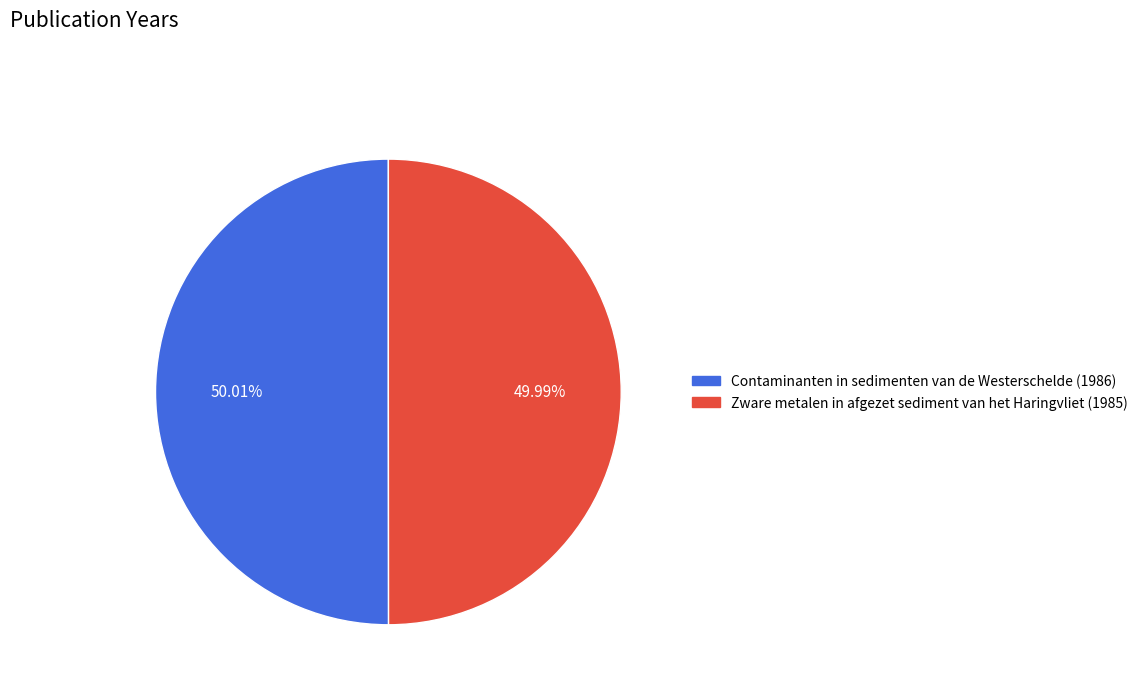

What is the ratio of the value at Contaminanten in sedimenten van de Westerschelde (1986) to the value at Zware metalen in afgezet sediment van het Haringvliet (1985)?

1.0